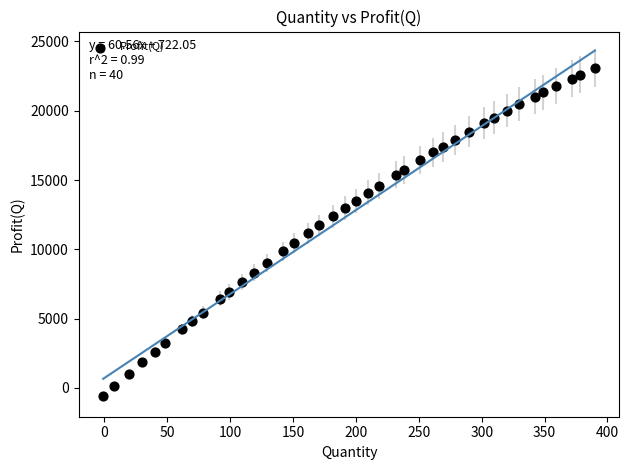

What is the range of X values (max minus min)?

391.0